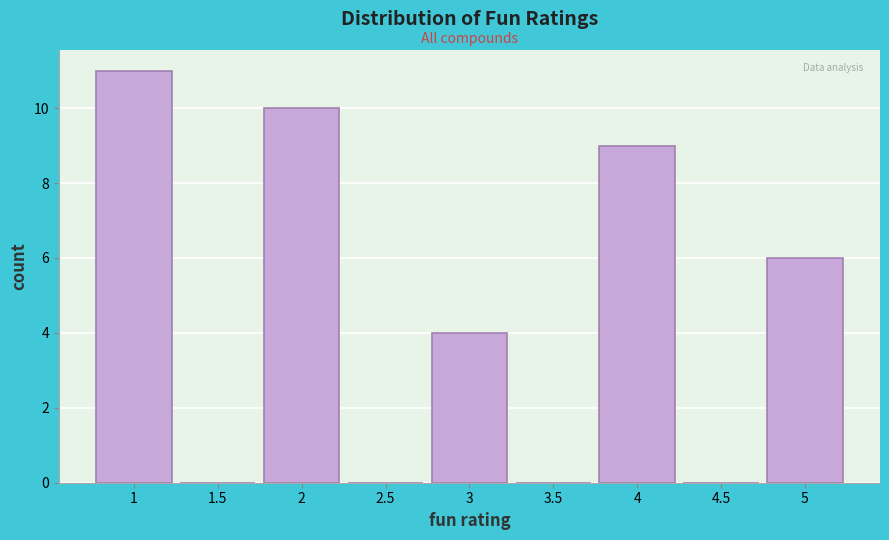

Reading left to right, transcribe this chart: for each bar, give the range it covers on the x-axis and its height. The values are not printed on the chart, so give them approximately, as read against the axis.

0.75 to 1.25: 11
1.25 to 1.75: 0
1.75 to 2.25: 10
2.25 to 2.75: 0
2.75 to 3.25: 4
3.25 to 3.75: 0
3.75 to 4.25: 9
4.25 to 4.75: 0
4.75 to 5.25: 6